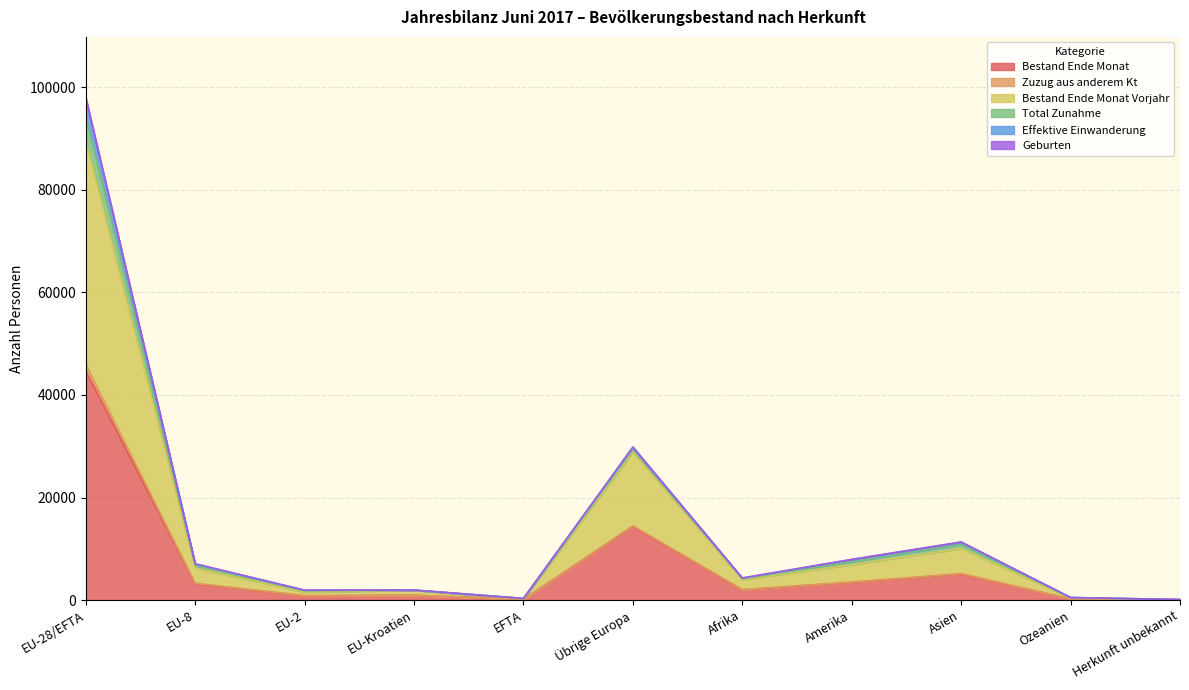

True or false: Bestand Ende Monat Vorjahr has a value of 627 at Ozeanien.

False